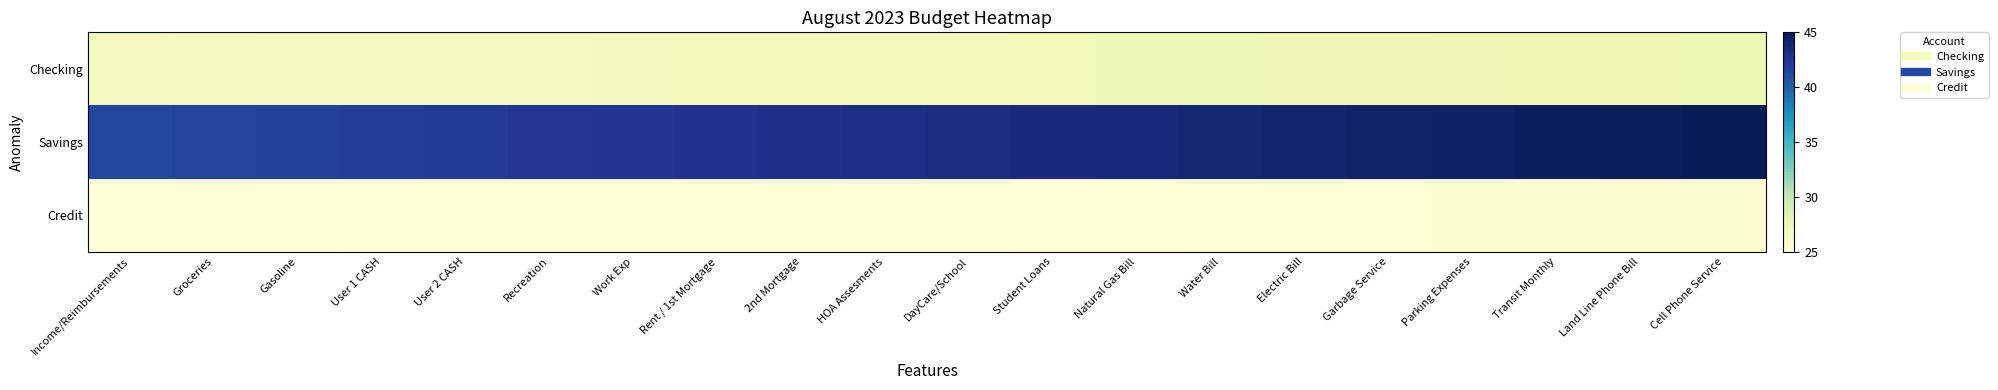

Which has a higher value, HOA Assesments or Cell Phone Service?

Cell Phone Service